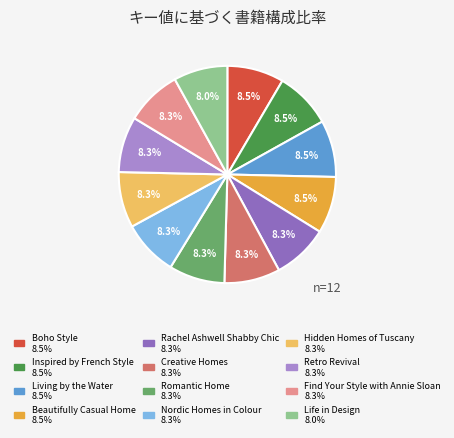

What is the ratio of the value at Retro Revival to the value at Inspired by French Style?

1.0